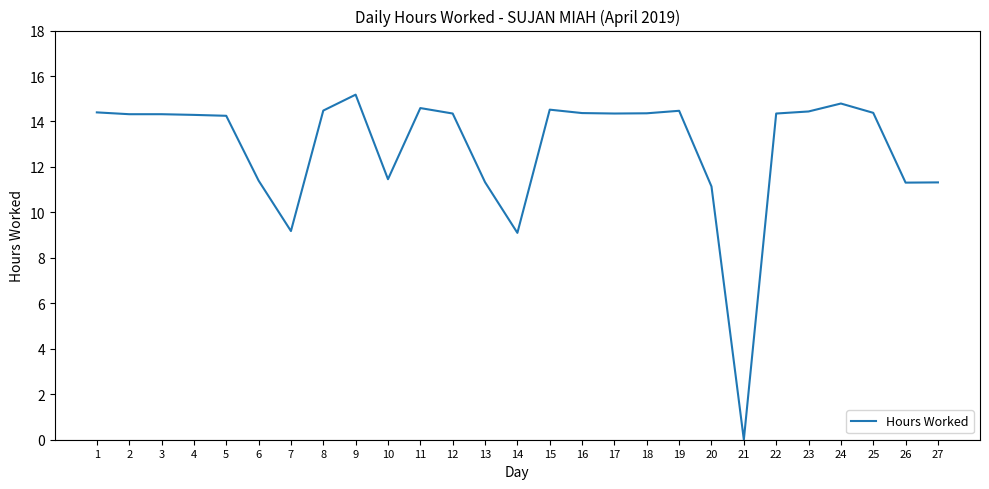

What is the ratio of the value at 8 to the value at 14?

1.6